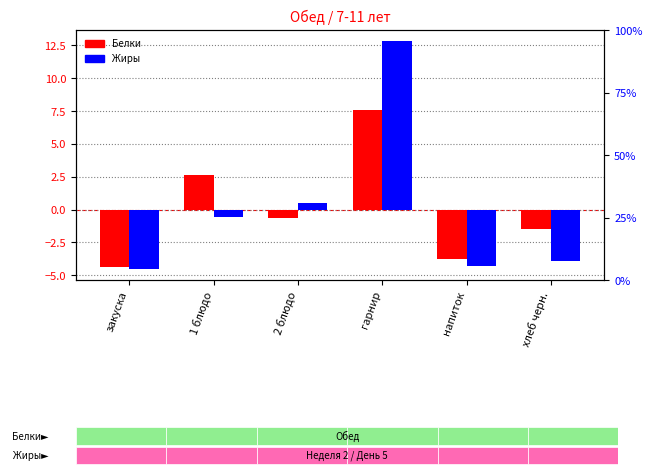

At how many categories does at least one series exceed 2?

2